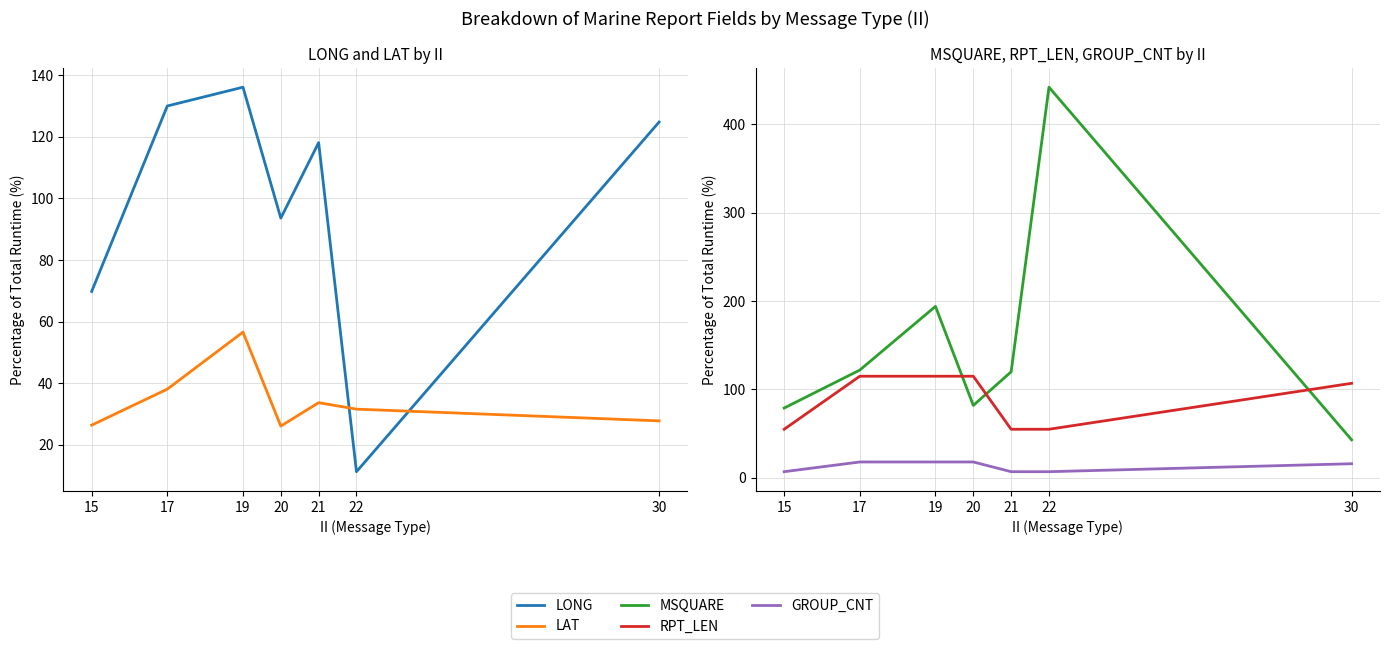

Rank the categories by RPT_LEN value from lowest to highest.

15, 21, 22, 30, 17, 19, 20